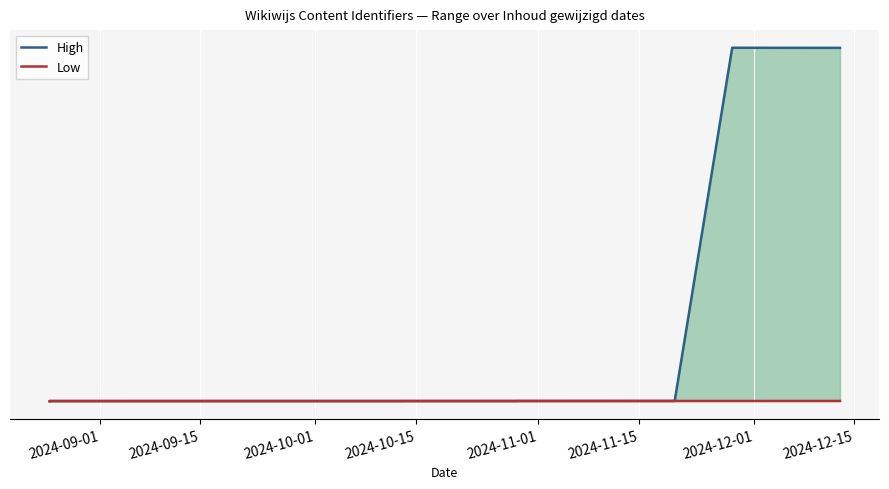

List the series in order of their peak value, lowest first.

Low, High